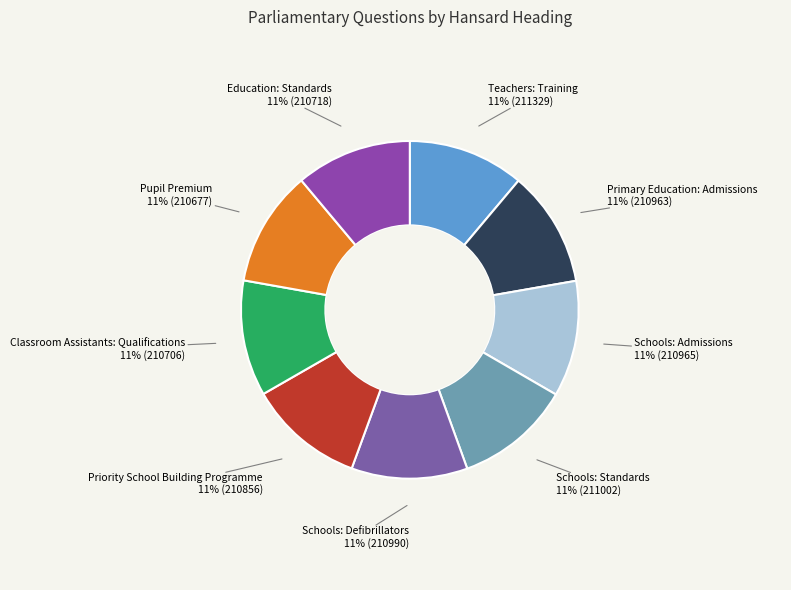

What is the ratio of the value at Pupil Premium to the value at Schools: Admissions?

1.0